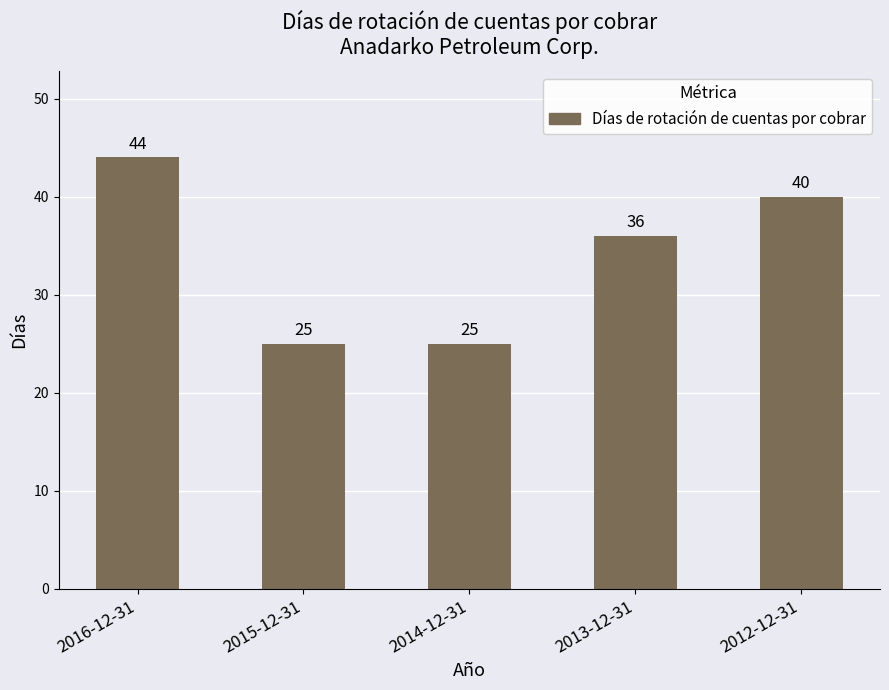

What is the difference between the maximum and minimum values?

19